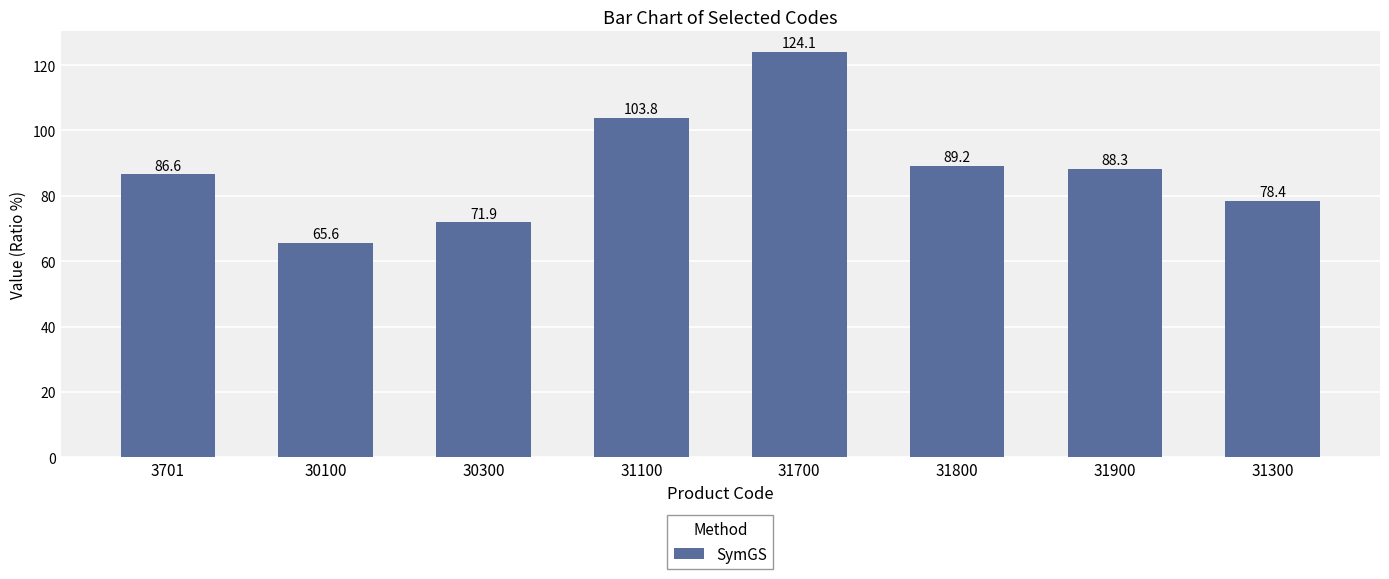

What is the change in value from 31100 to 31800?

-14.6